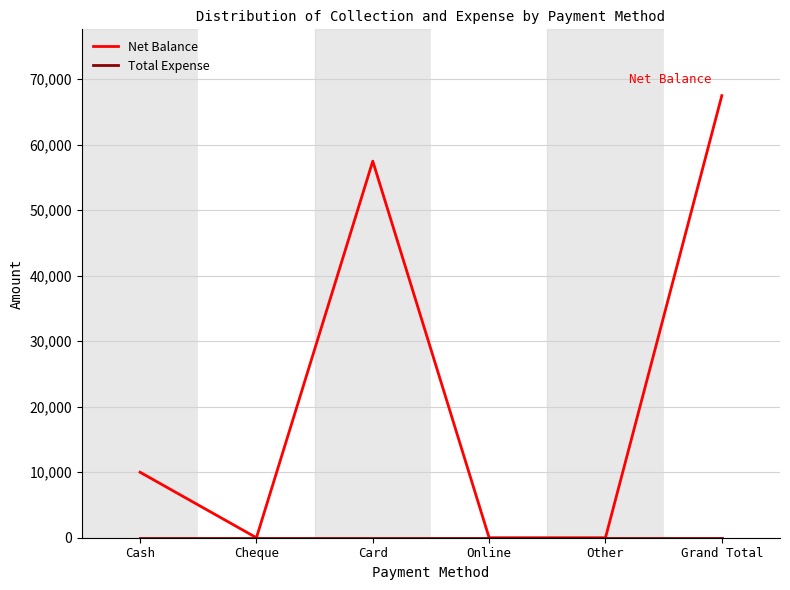

Between Cash and Grand Total, which series saw the biggest shift?

Net Balance